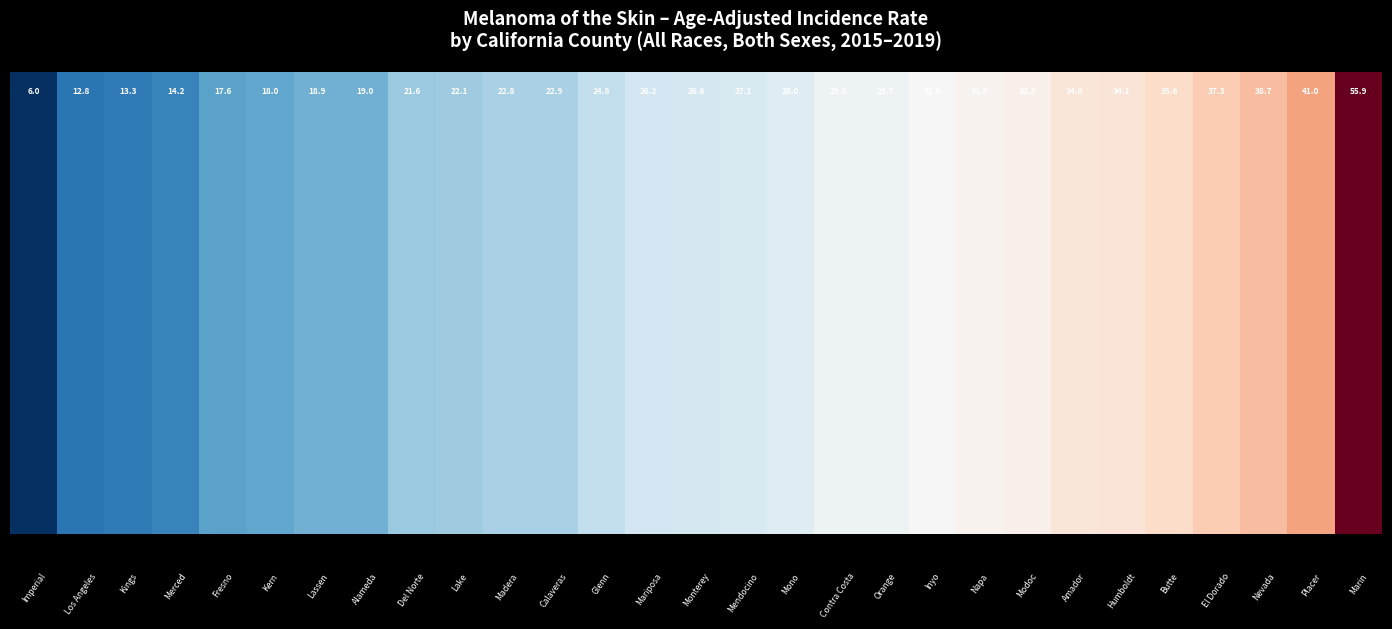

What is the smallest value displayed?

6.0